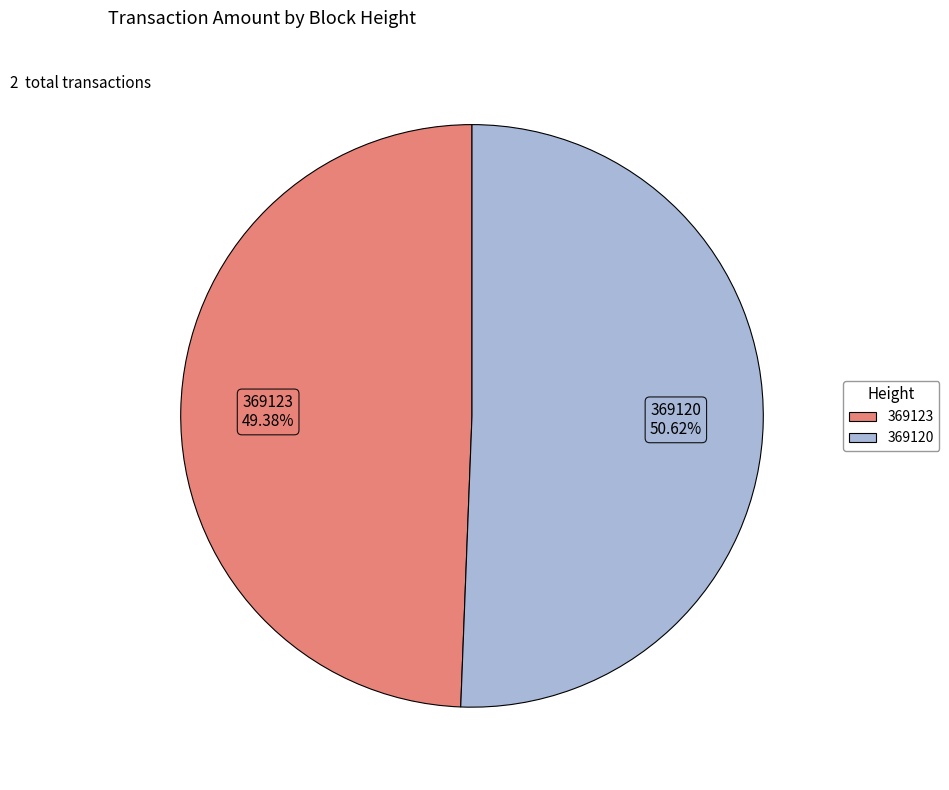

What is the ratio of the value at 369123 to the value at 369120?

1.0